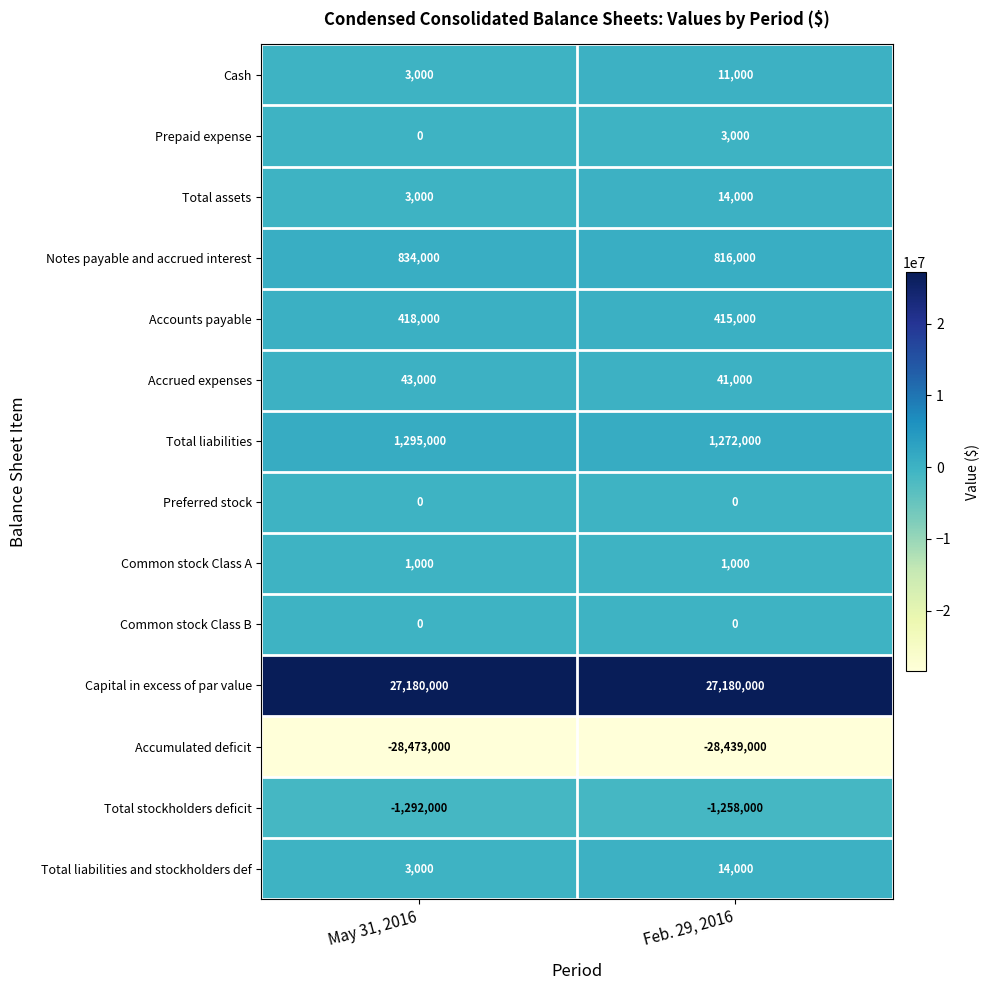

True or false: Notes payable and accrued interest has a value of 816000 at Feb. 29, 2016.

True